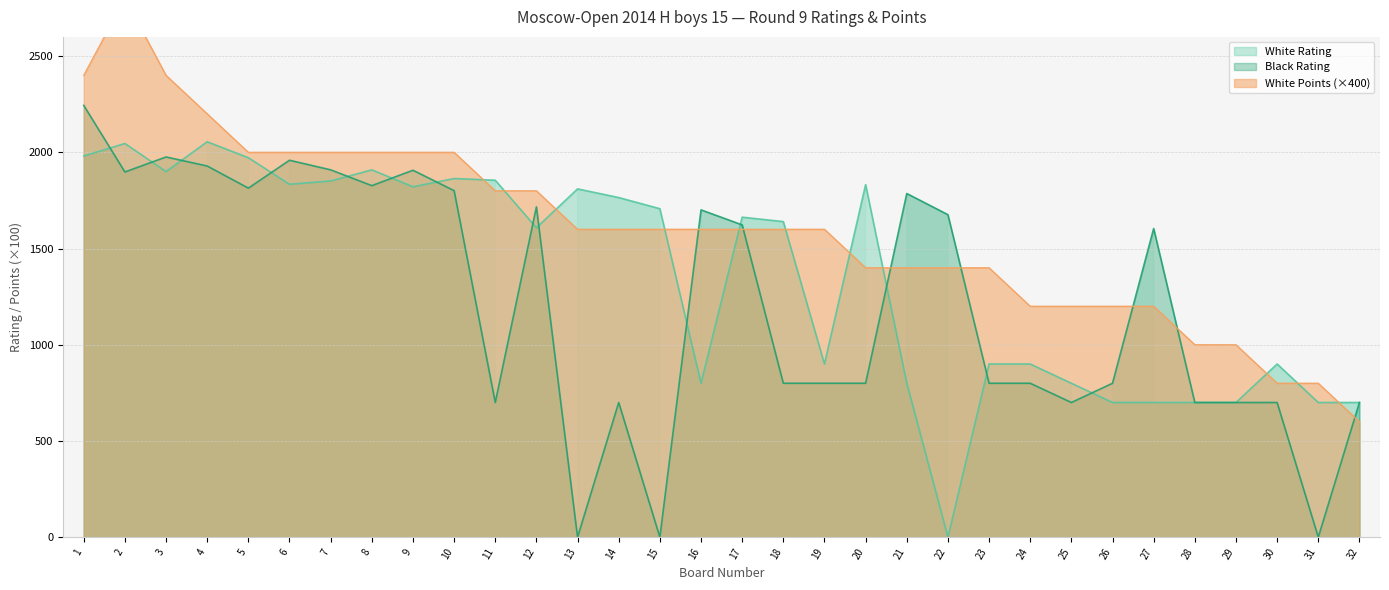

Read the Black Rating value at 9, to the nearest 10.

1910